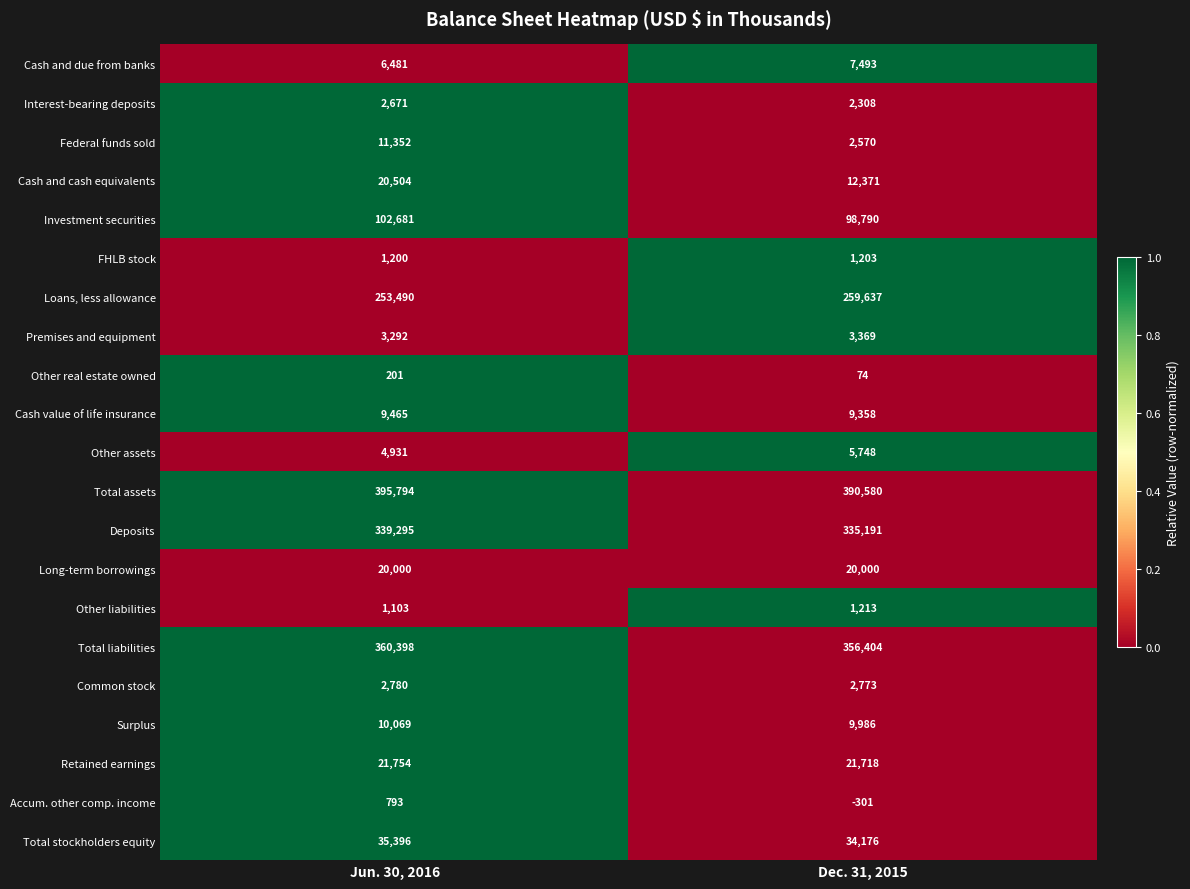

What is the sum of the Accum. other comp. income values at Jun. 30, 2016 and Dec. 31, 2015?

492